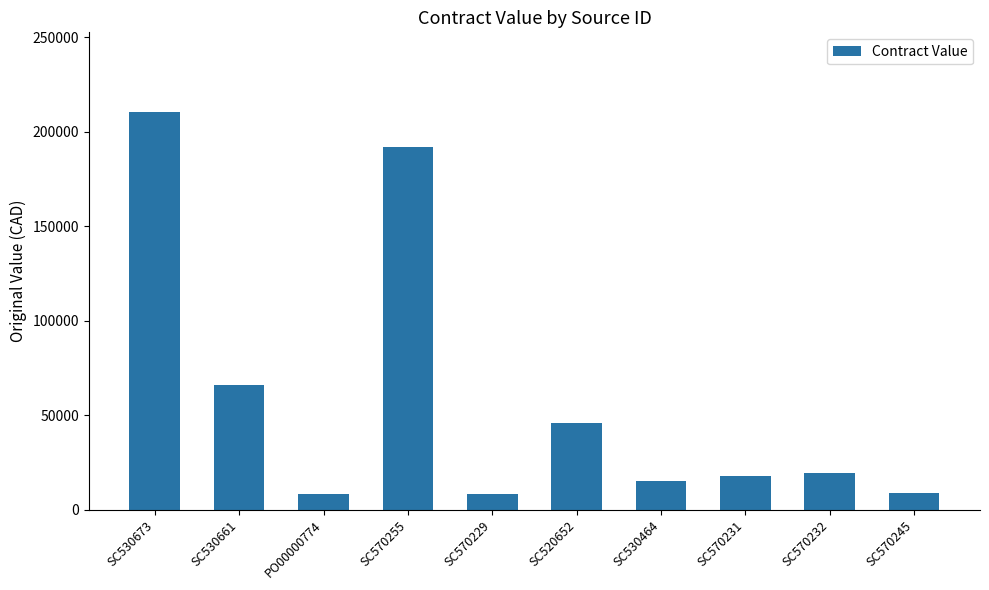

What is the difference between the values at SC570255 and SC530673?

18544.0